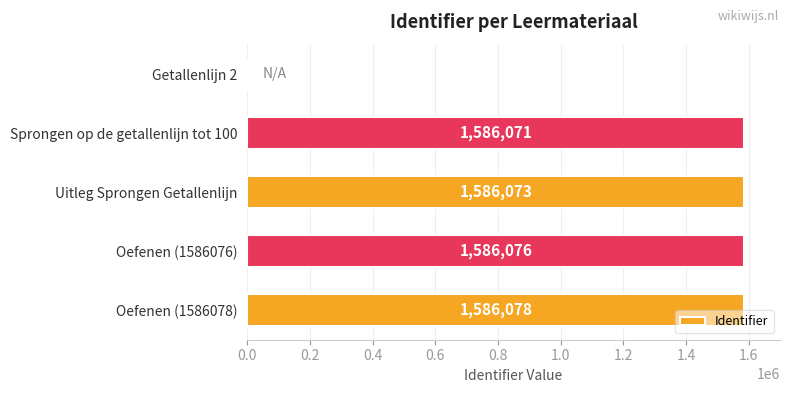

What value does the data have at Oefenen (1586078), to the nearest 100?

1586100